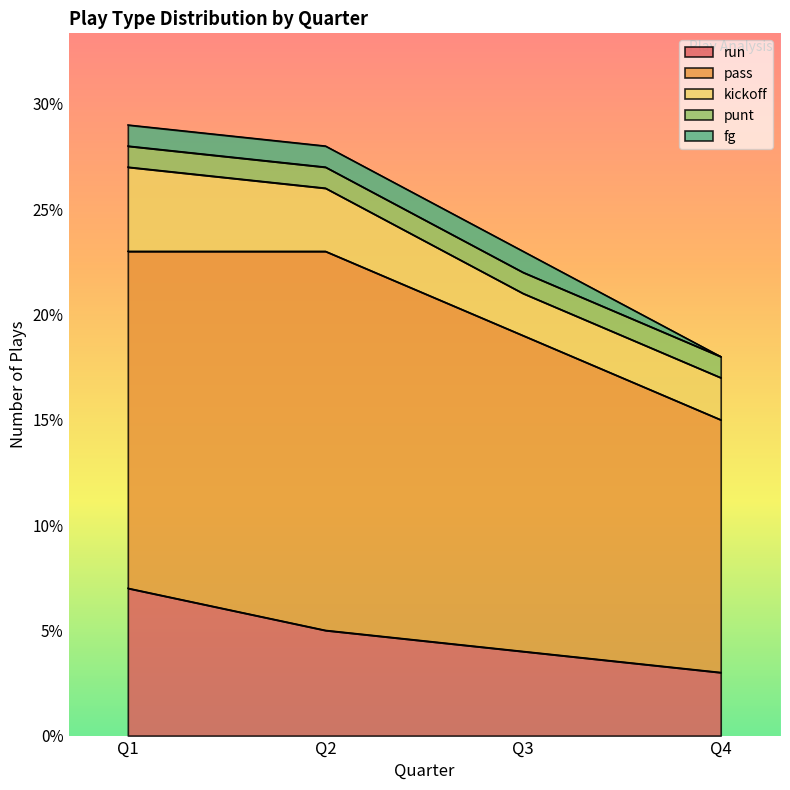

What is the maximum value shown in the chart?

18